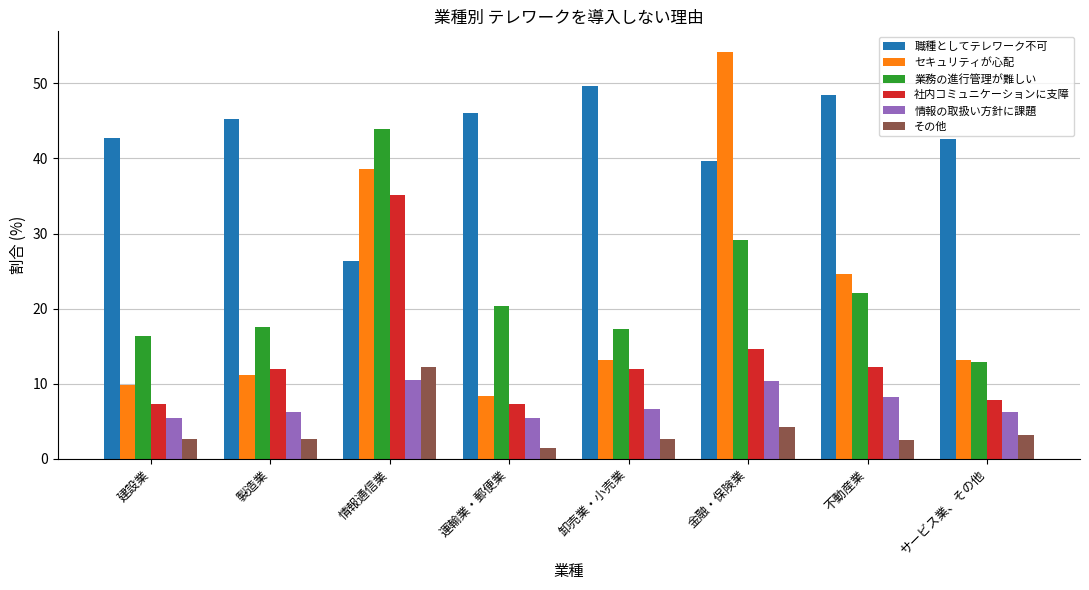

The value of その他 at 情報通信業 is 12.3. True or false?

True